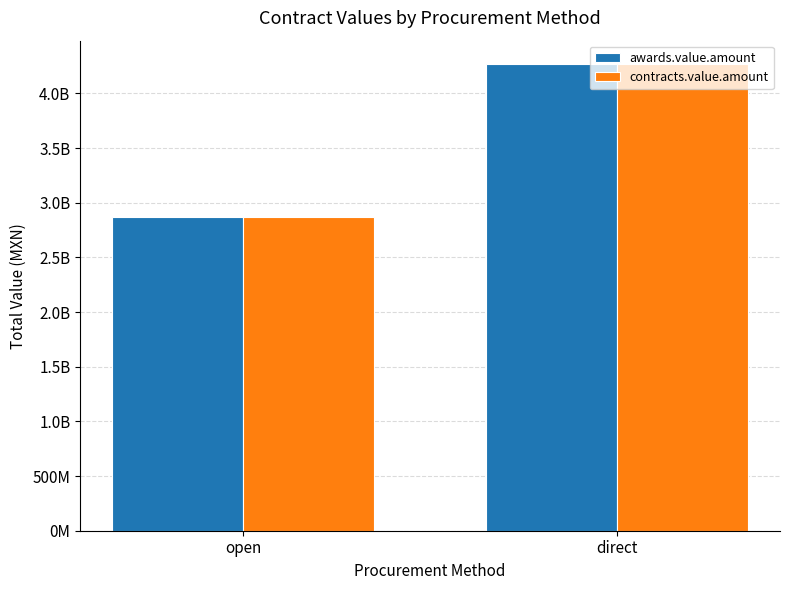

The value of awards.value.amount at direct is 4269676938. True or false?

True